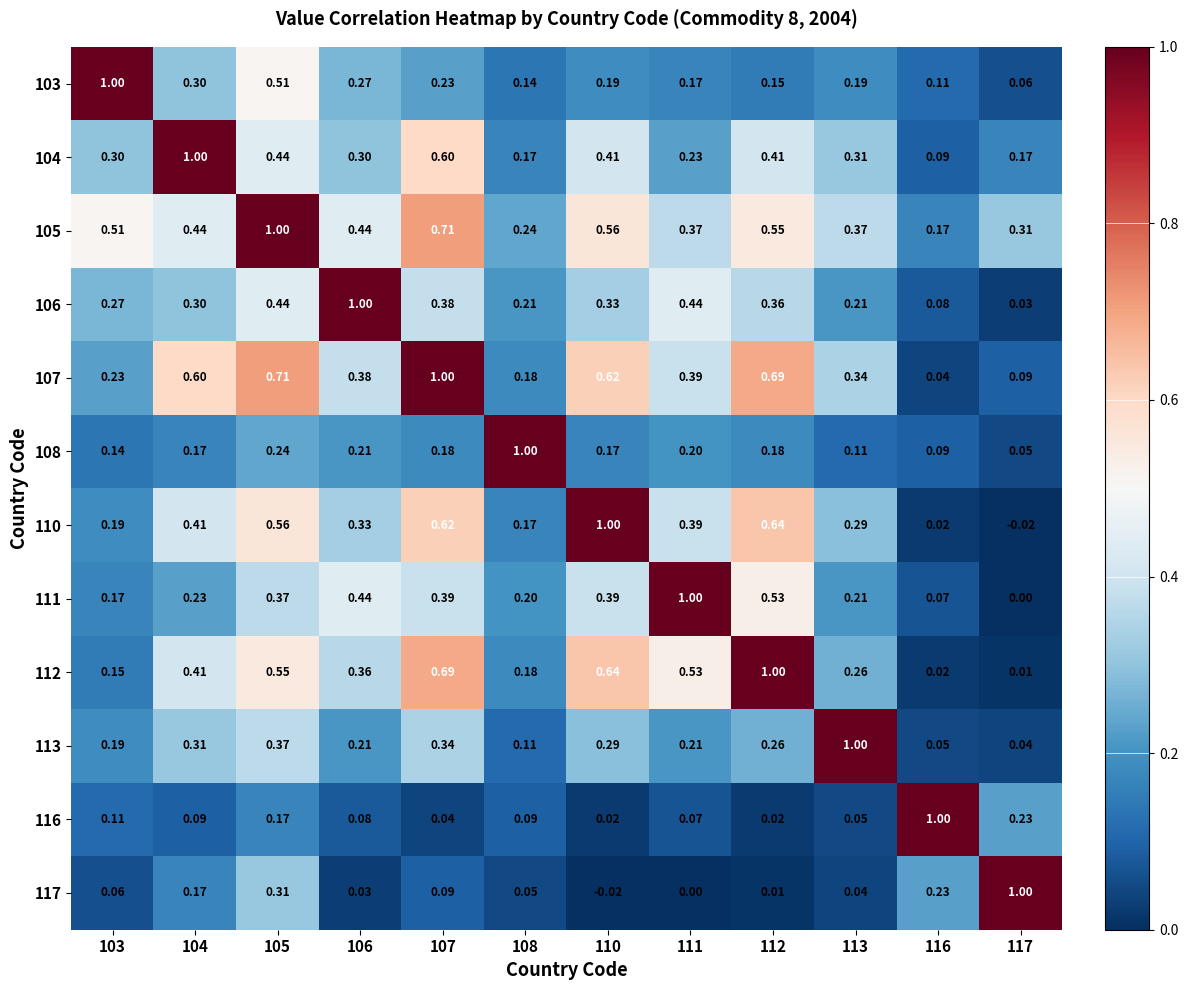

Is the value of 105 at 110 greater than the value of 104 at 111?

Yes